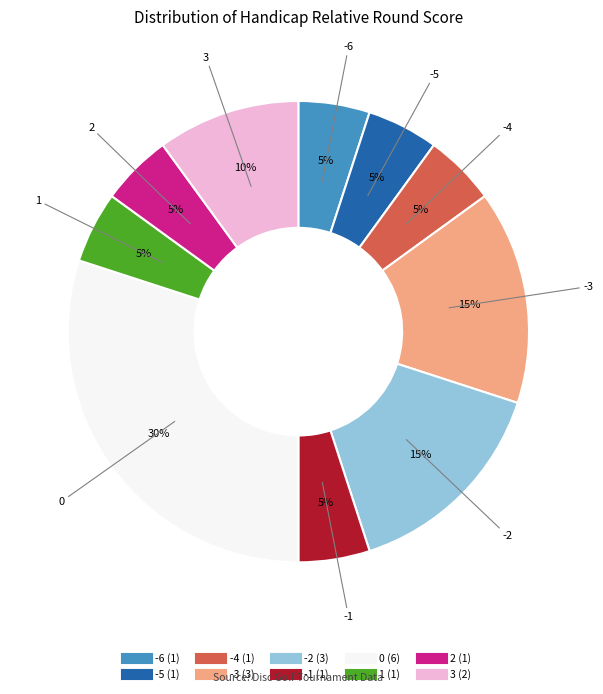

To the nearest percent, what is the average slice percentage?

10%